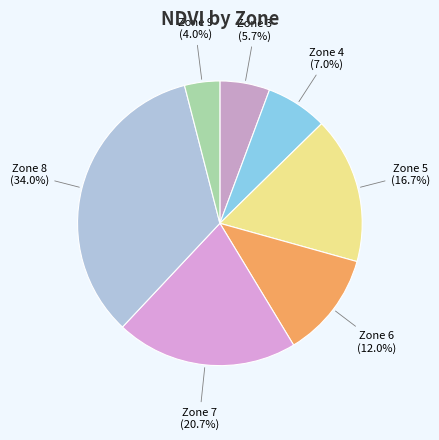

Rank the categories by value from highest to lowest.

Zone 8, Zone 7, Zone 5, Zone 6, Zone 4, Zone 3, Zone 9